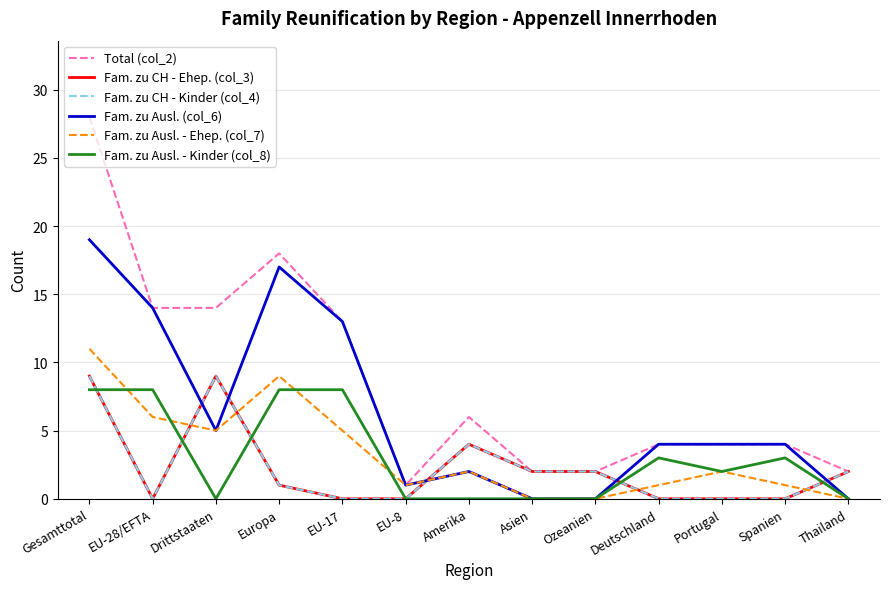

Is this an area chart (filled region under the line)?

No